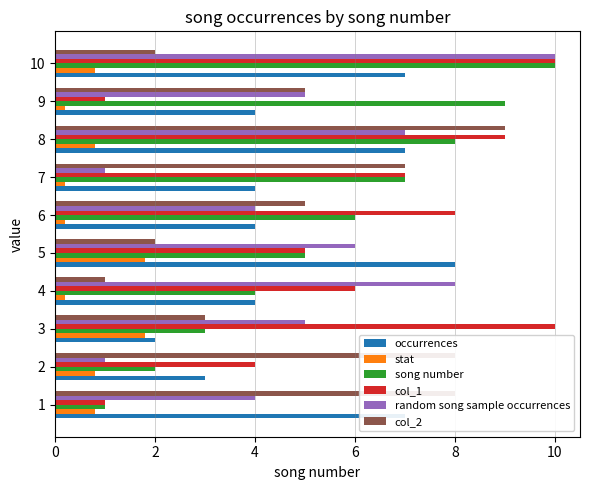

What is the maximum value shown in the chart?

10.0